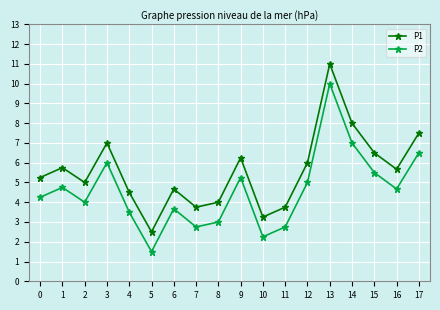

What is the spread (max minus min) of values at 8?

1.0